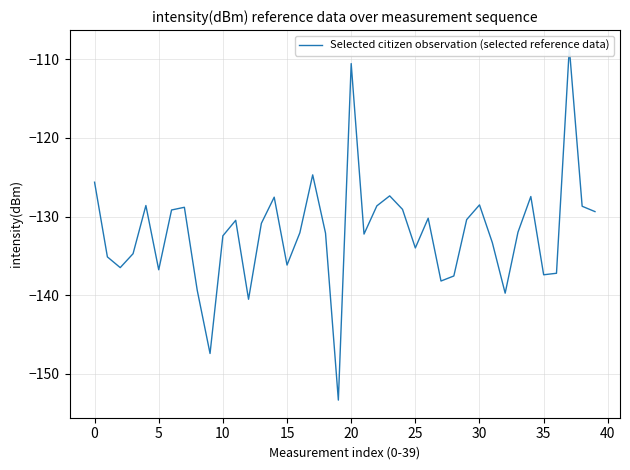

Which has a higher value, 28 or 25?

25